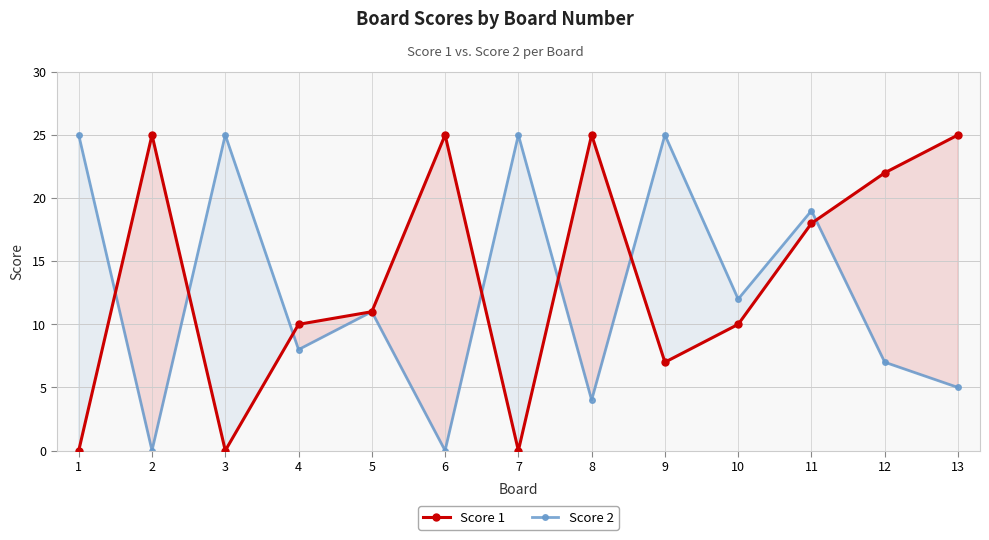

Where is Score 2 nearest to the value 12?

10